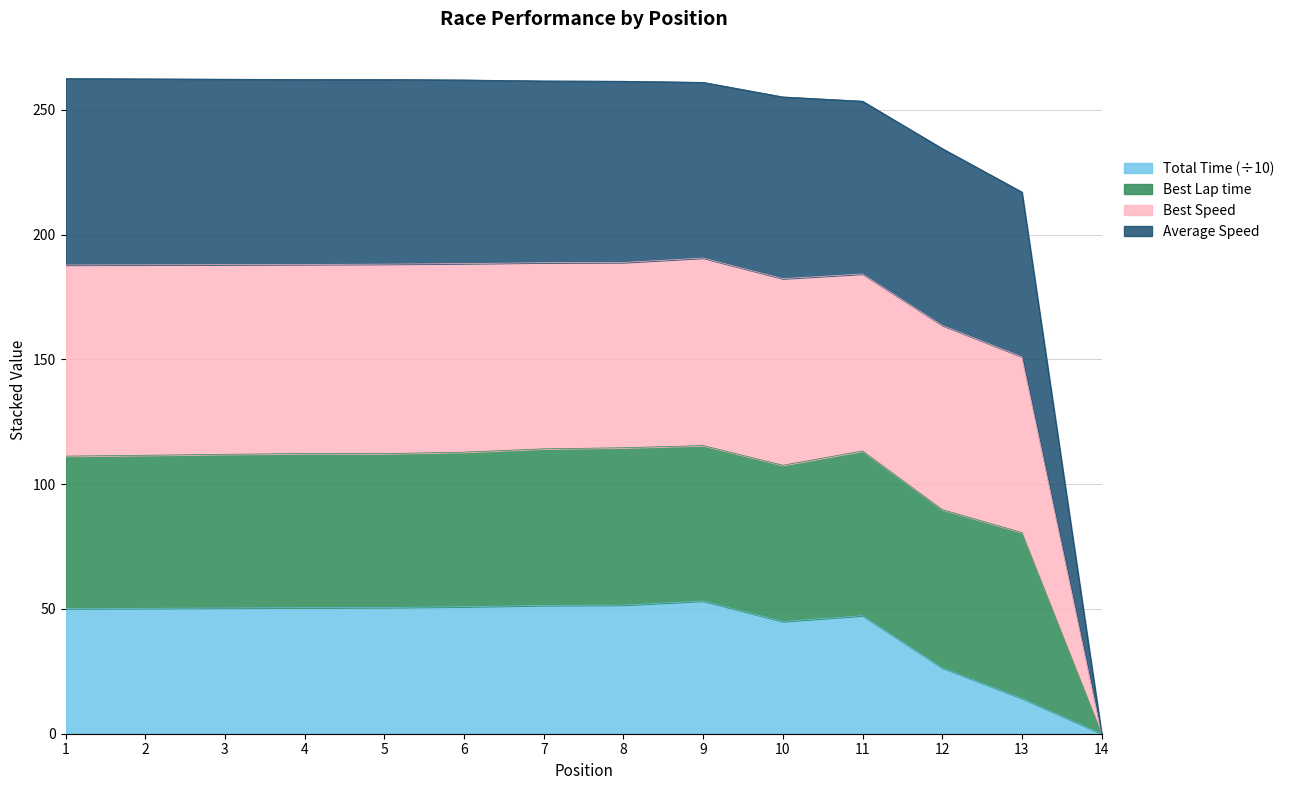

True or false: Total Time (÷10) has a value of 0.0 at 14.

True